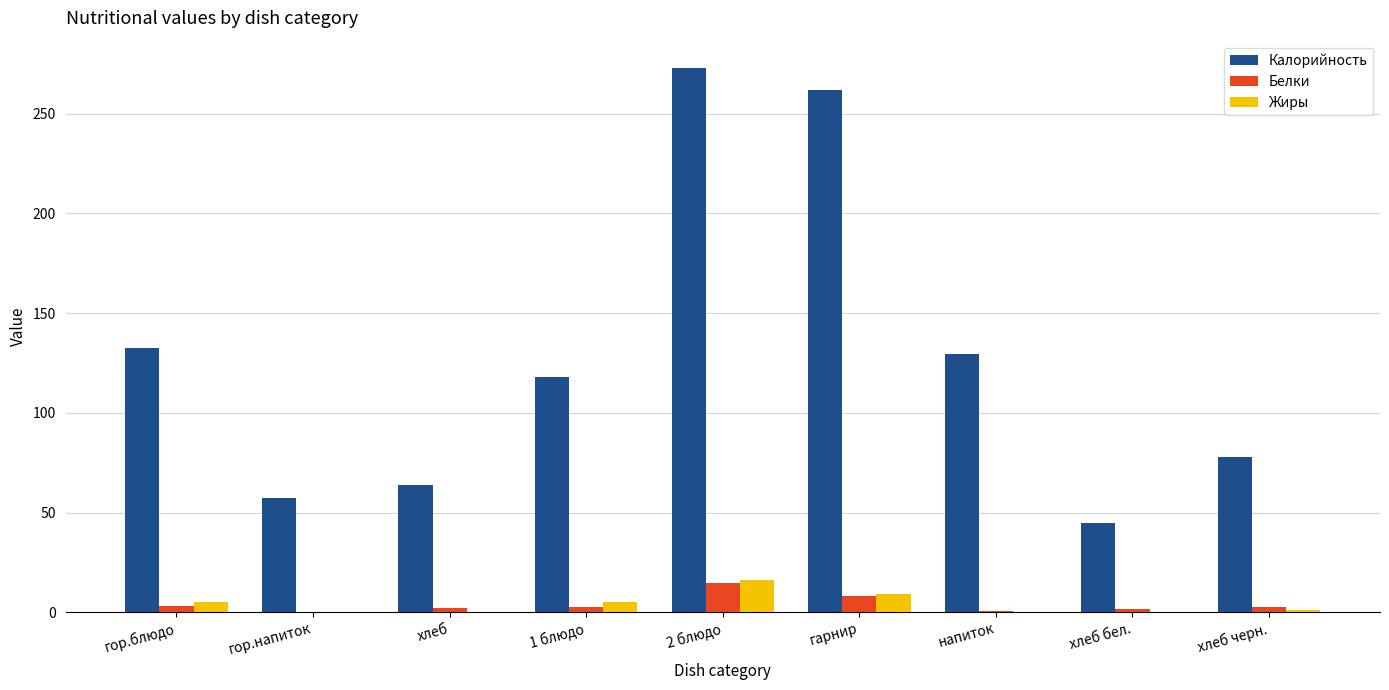

Between гарнир and хлеб бел., which series saw the biggest shift?

Калорийность